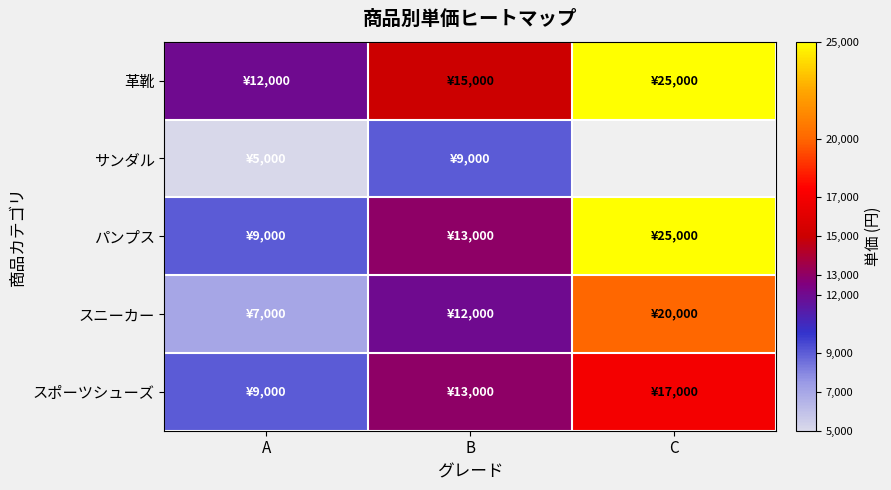

What is the difference between the maximum and minimum values in the スニーカー series?

13000.0